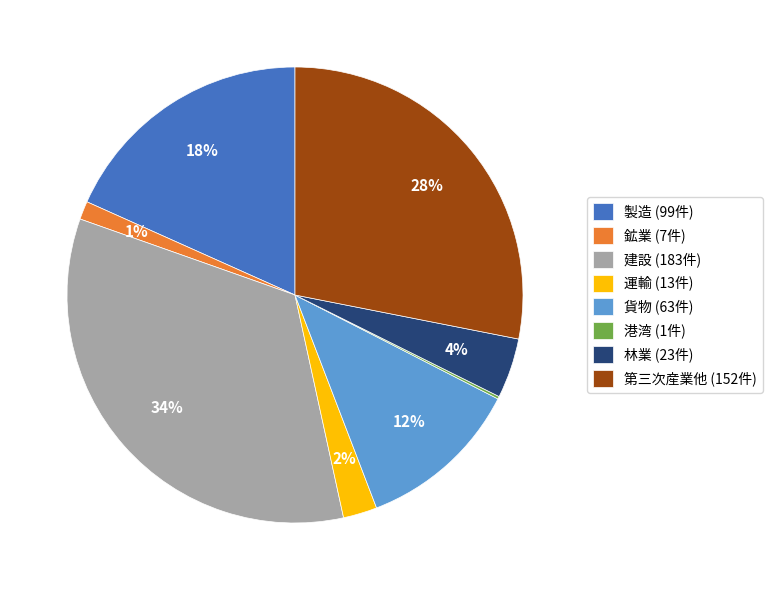

To the nearest percent, what percentage of the pie is 第三次産業他?

28%